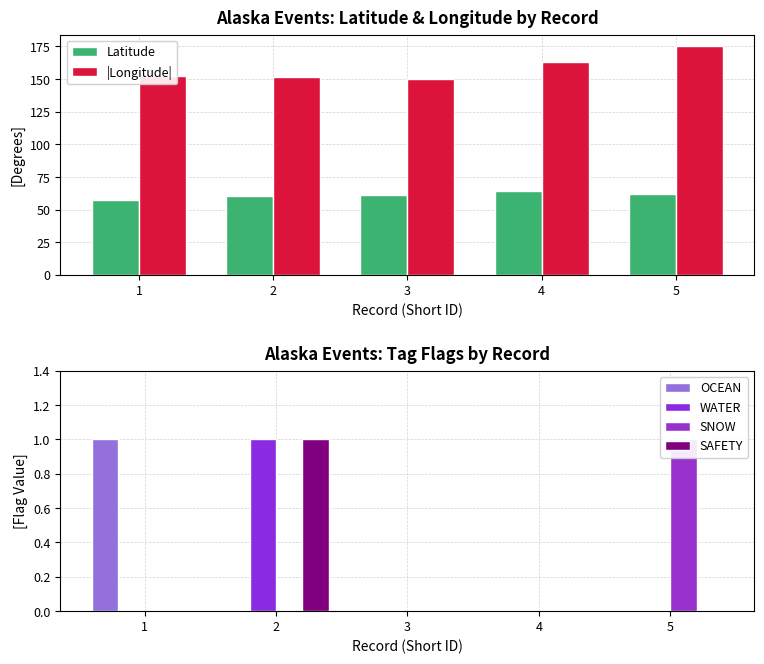

Which category has the lowest value in the SNOW series?

1